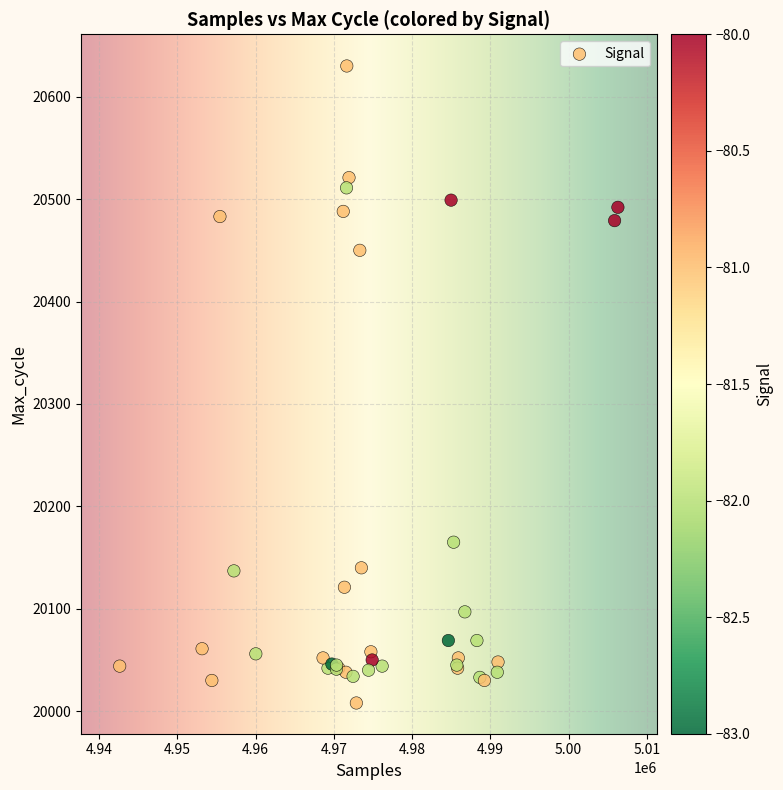

What Y value in the scatter plot is closest to 20319?

20450